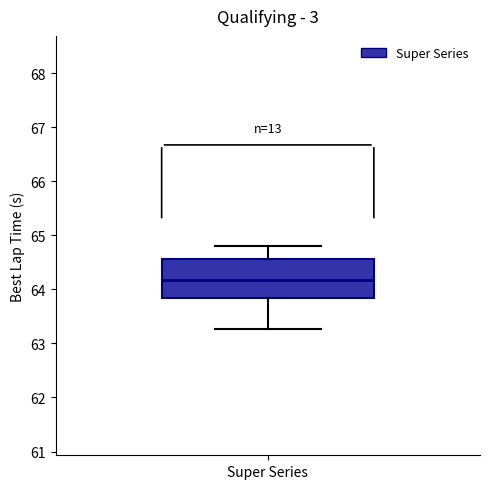

Read this box plot against the y-axis: the position of the median line, the range covered by the box, and the ends of both whiskers. The values are not printed on the chart, so give them approximately, as read against the axis.

median 64.2, box 63.8 to 64.6, whiskers 63.3 to 64.8